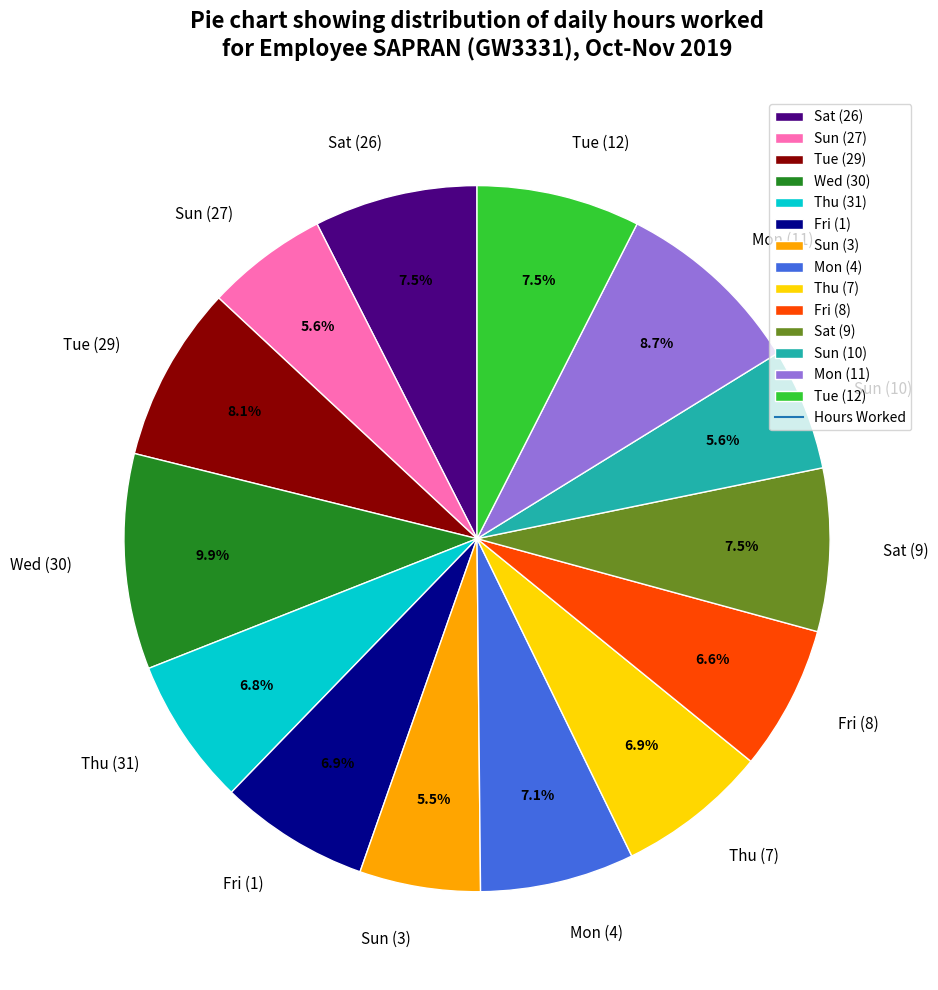

Which slice is the largest?

Wed (30)